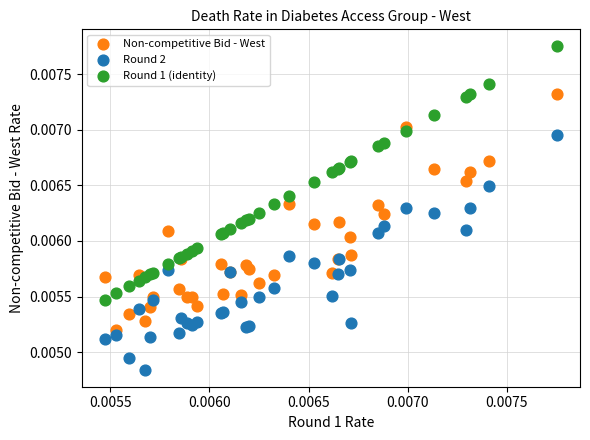

What are all the series names shown in the legend?

Non-competitive Bid - West, Round 2, Round 1 (identity)